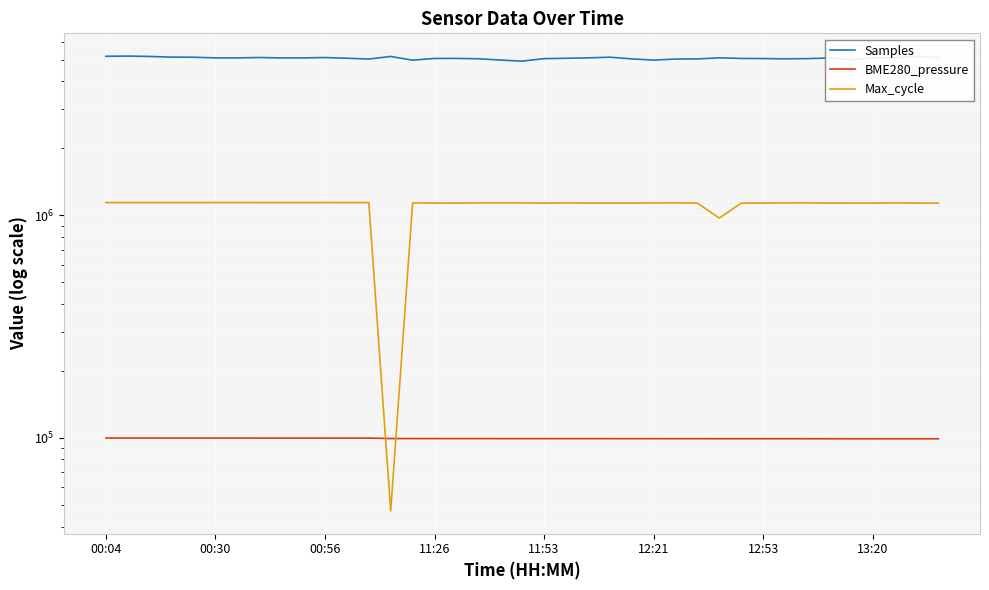

Is this an area chart (filled region under the line)?

No